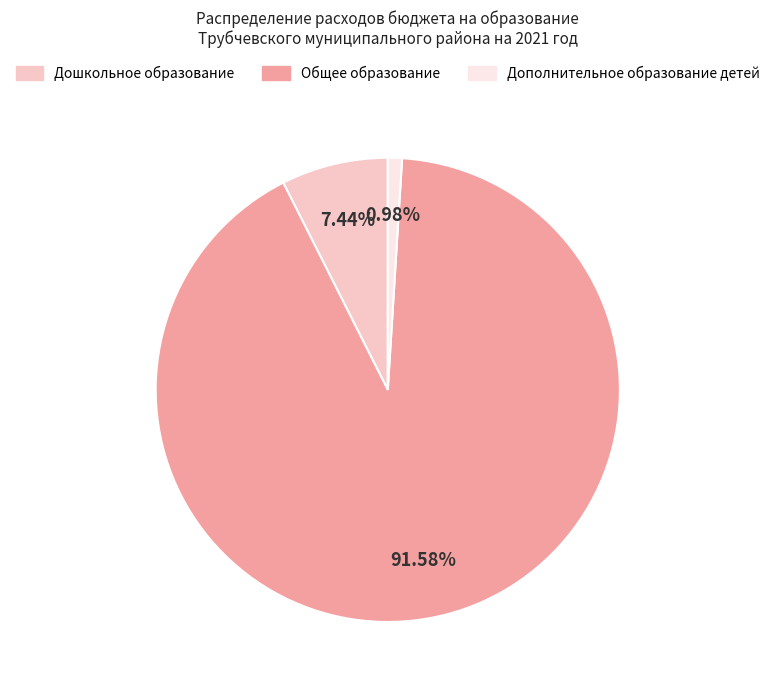

Which slice is the smallest?

Дополнительное образование детей